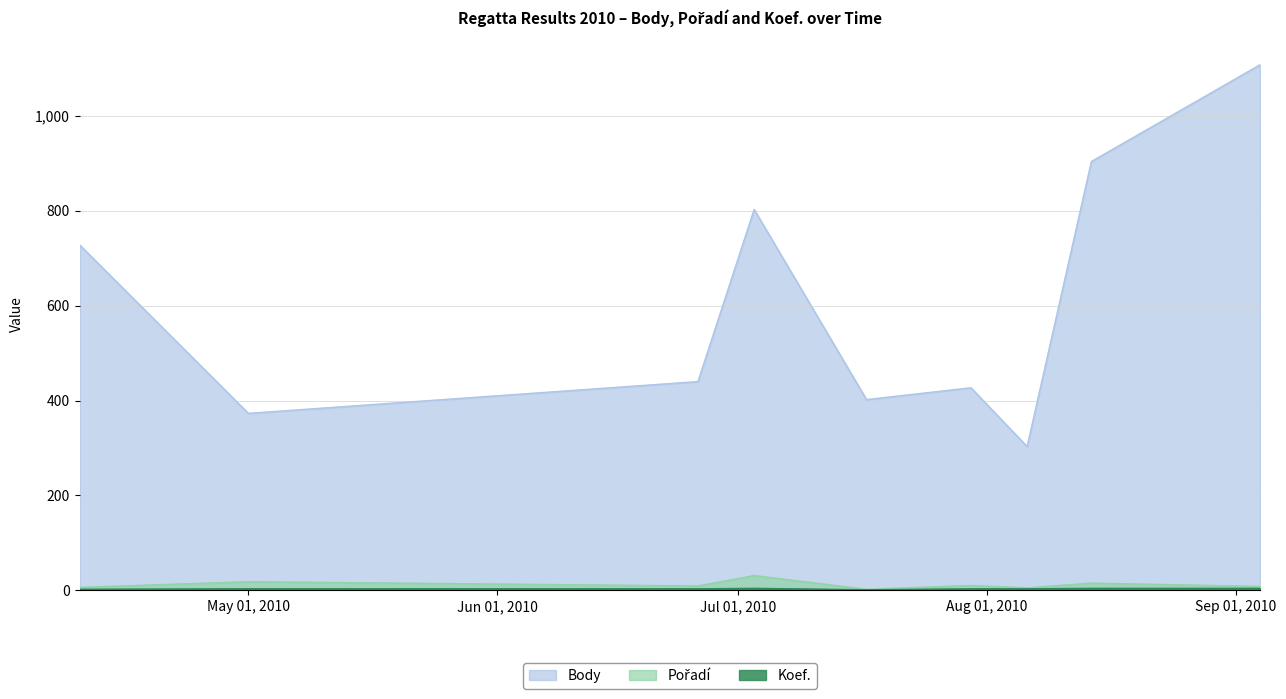

What is the value of the Koef. point at the 6th from the left?

3